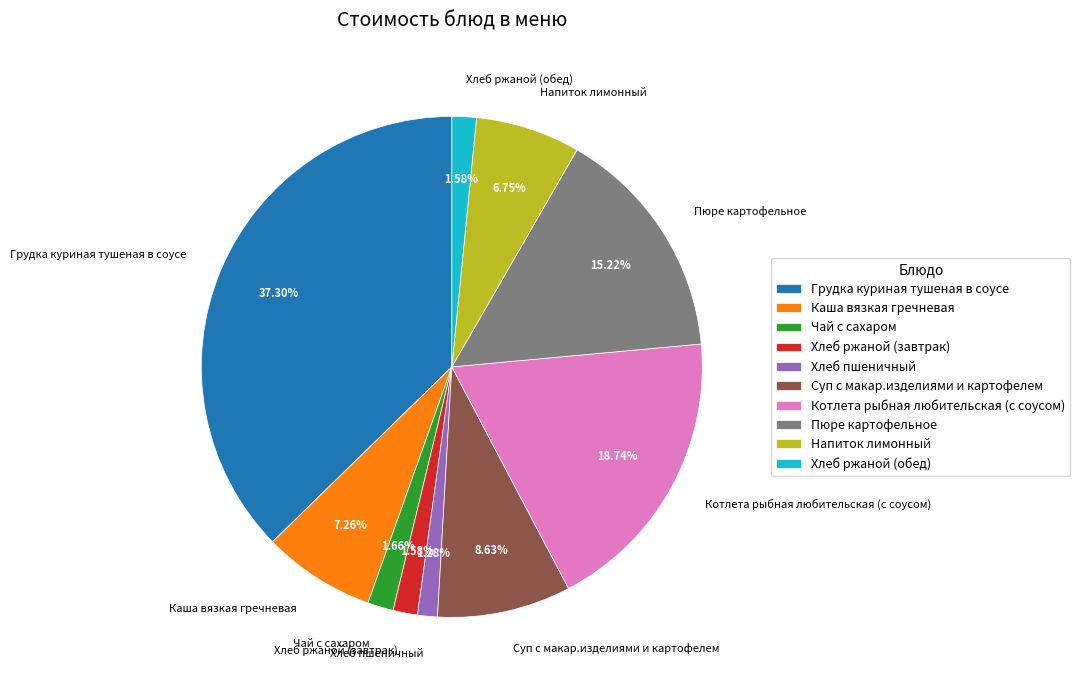

To the nearest percent, what percentage of the pie is Каша вязкая гречневая?

7%